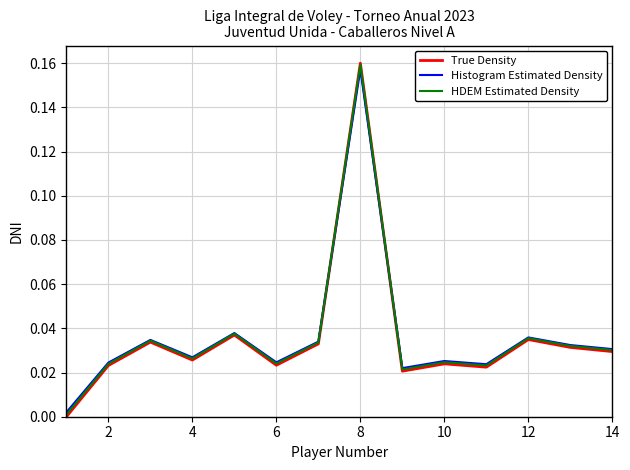

Which series has the widest spread of values?

True Density